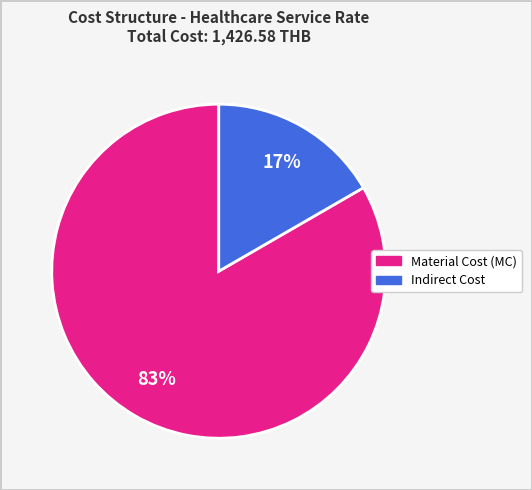

Is there any slice that represents more than half of the pie?

Yes